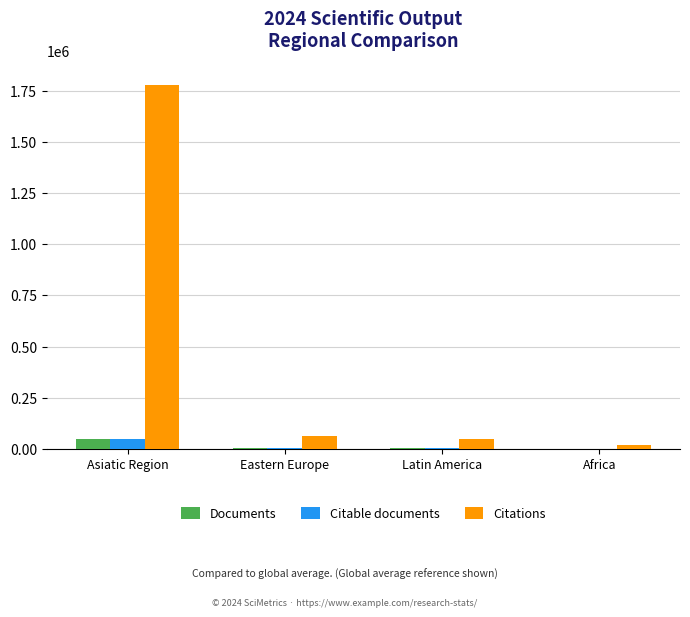

Between Asiatic Region and Eastern Europe, which series saw the biggest shift?

Citations